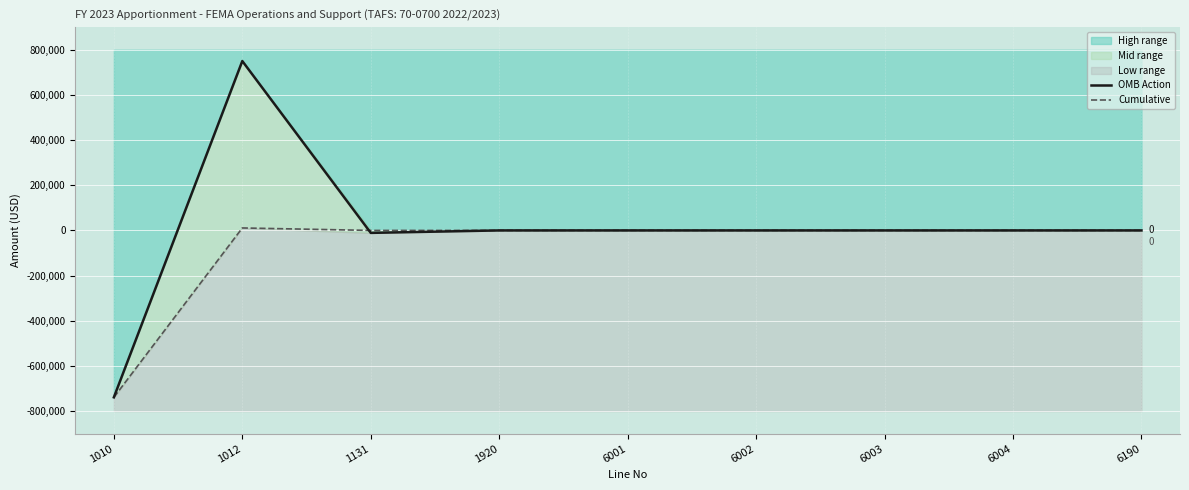

What is the minimum value for OMB Action?

-739000